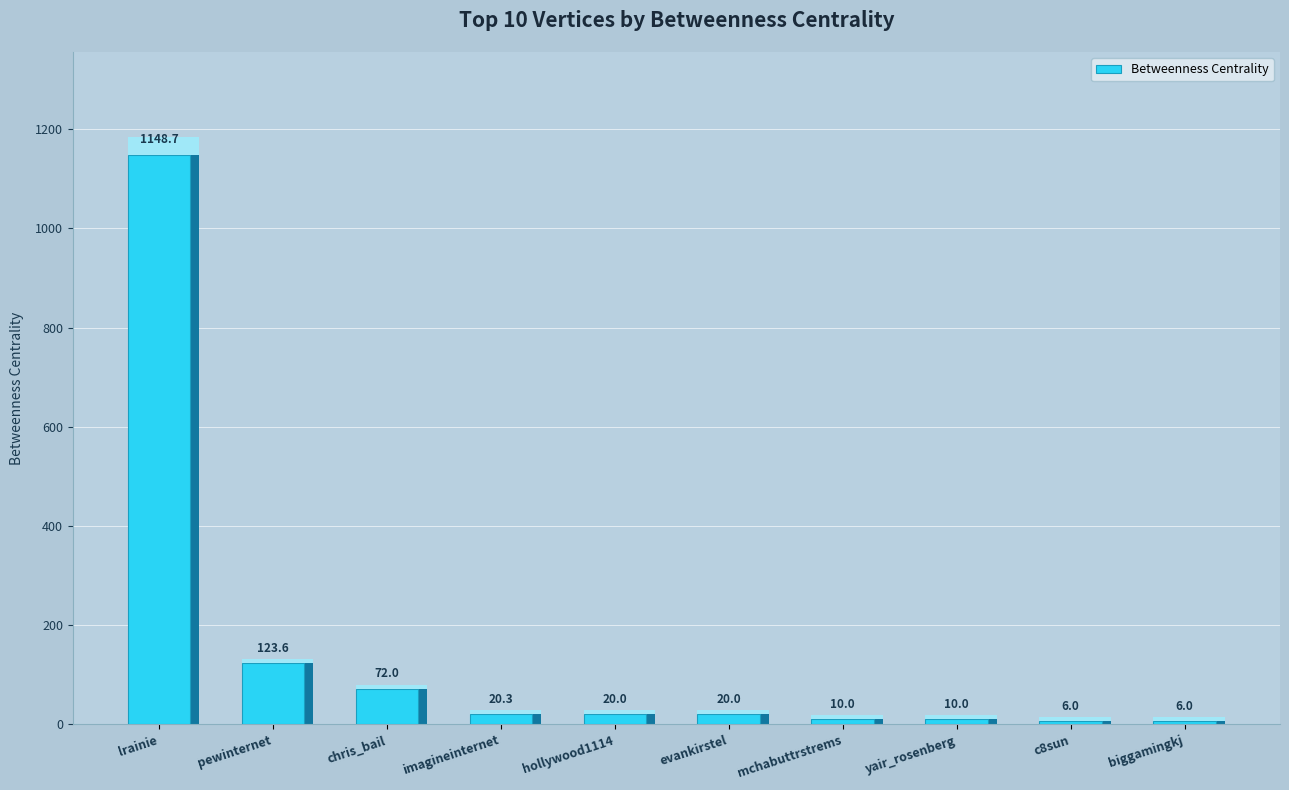

The value at biggamingkj is 6.0. True or false?

True